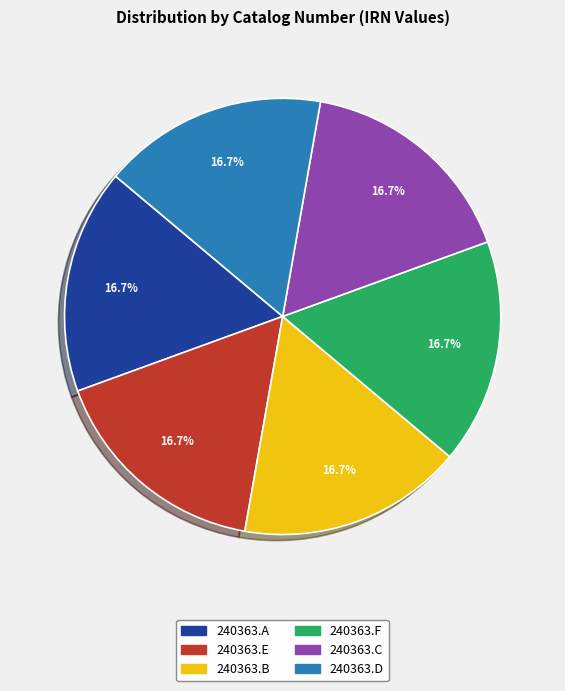

To the nearest percent, what portion does 240363.E represent?

17%